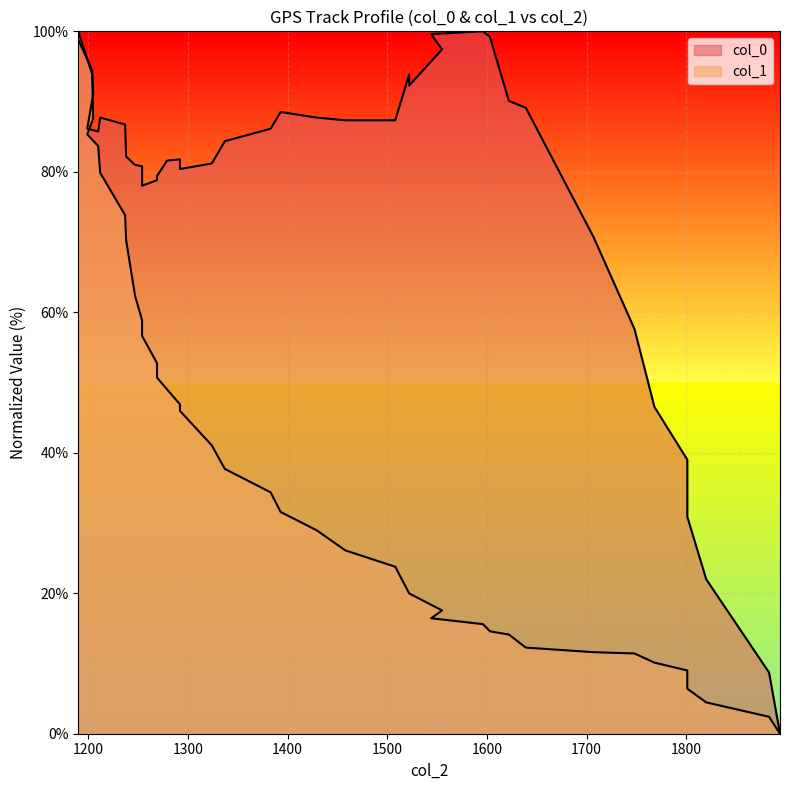

What is the label of the 22nd point from the left?

1458